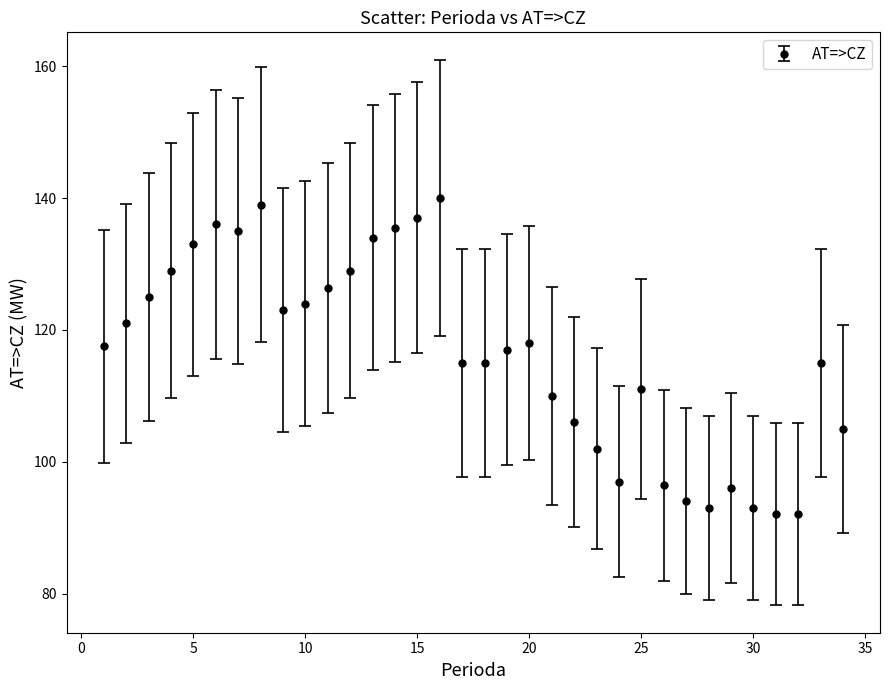

What is the average value?

116.2